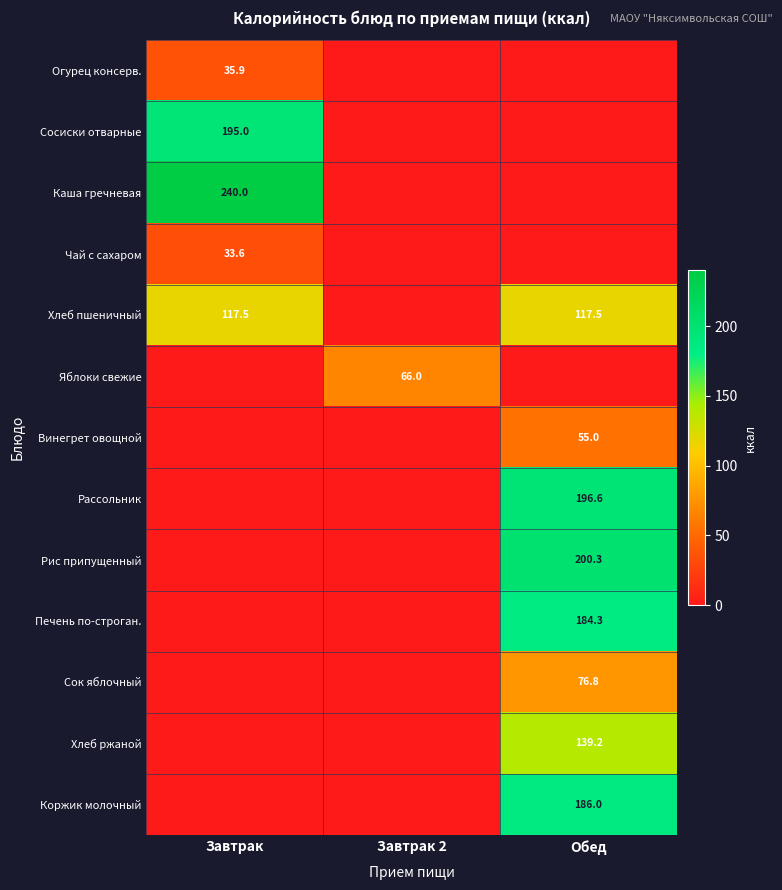

The value of Яблоки свежие at Завтрак 2 is 66.0. True or false?

True